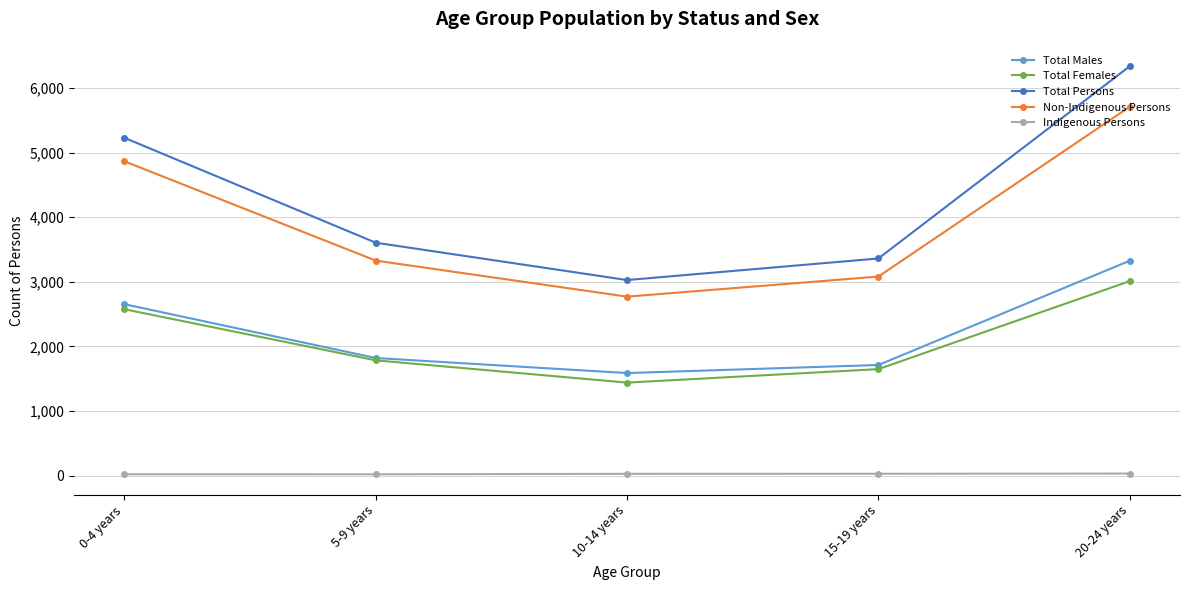

True or false: Non-Indigenous Persons and Indigenous Persons intersect in this chart.

False